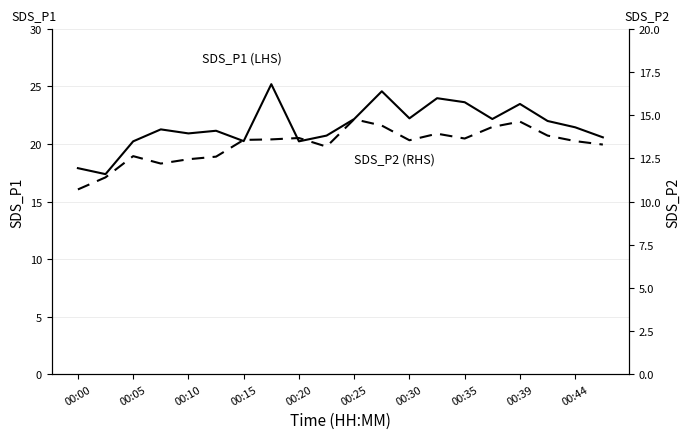

How many series are shown in this chart?

2